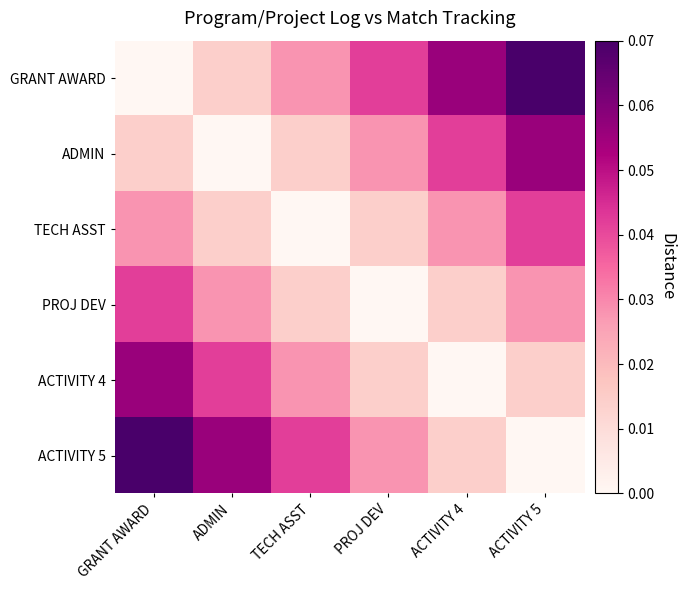

Which category has the highest value across all series?

ACTIVITY 5